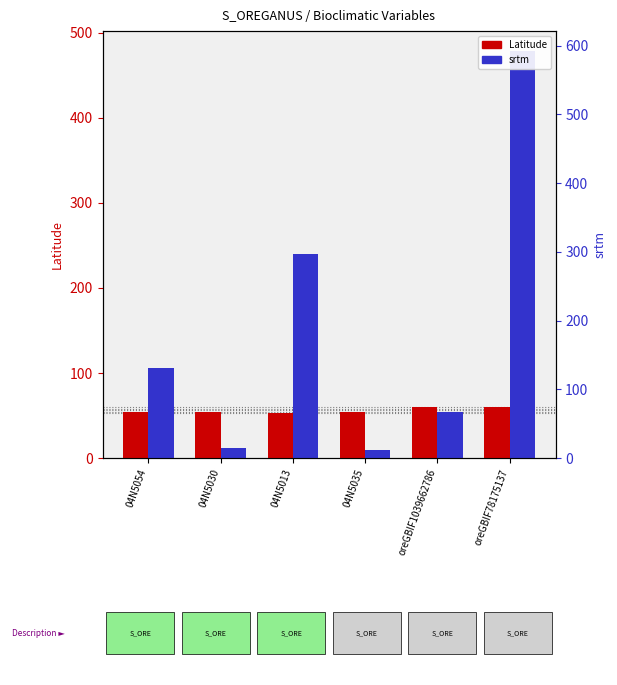

What is the approximate value of Latitude at 04N5054?

54.0